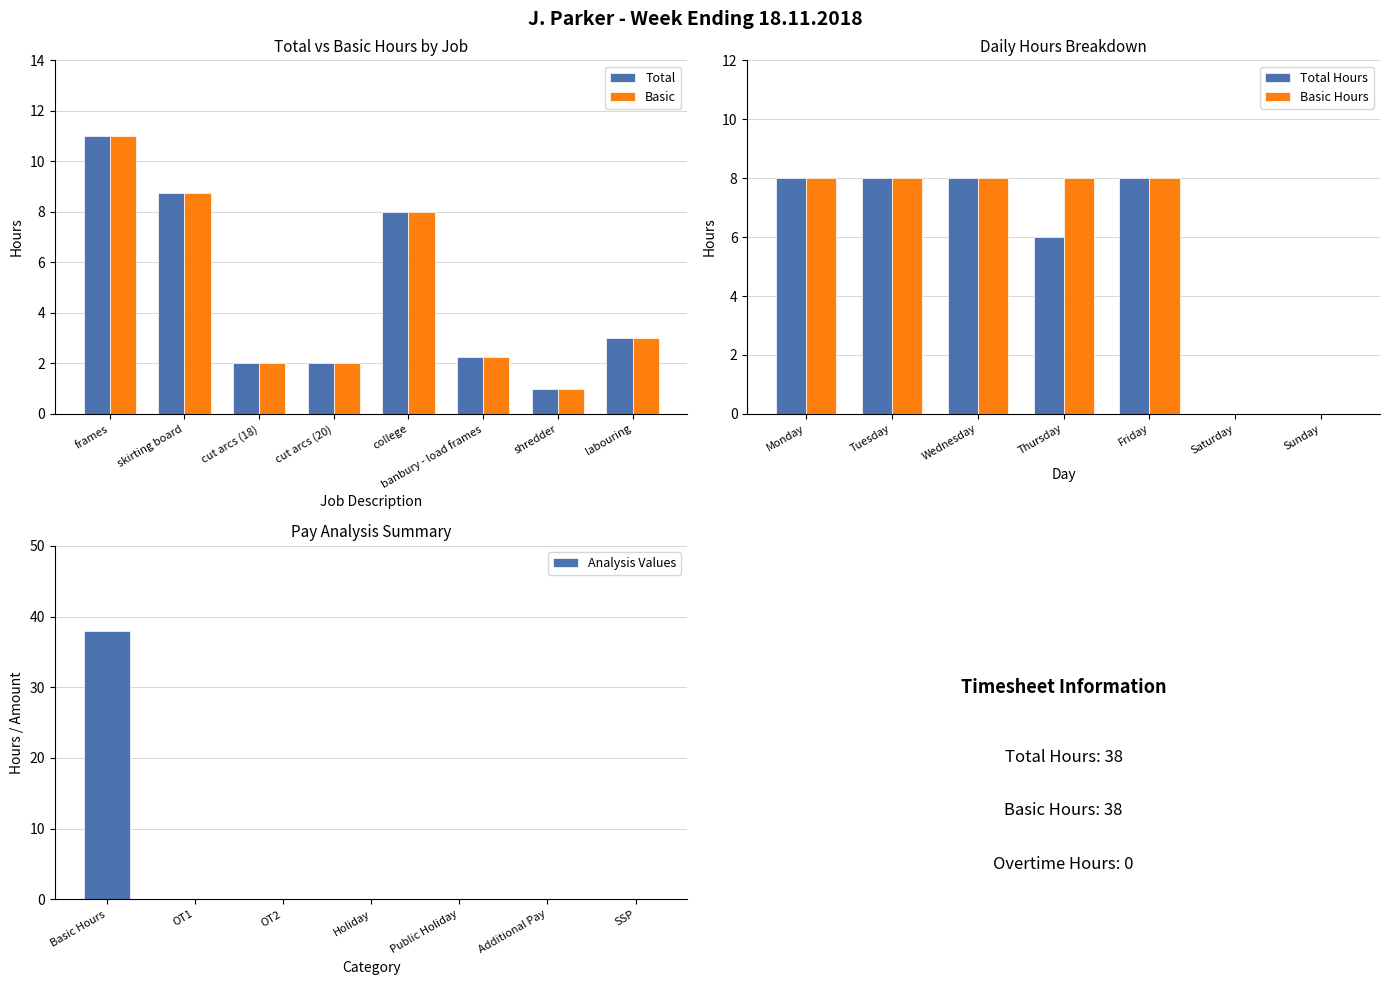

Which series changed the most between cut arcs (20) and shredder?

Total